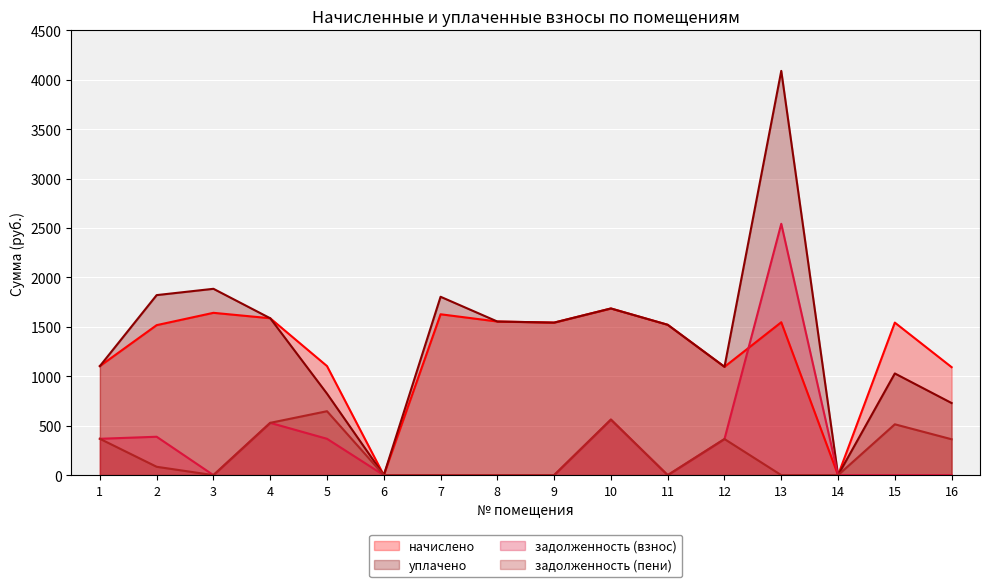

What is the difference between the уплачено values at 8 and 1?

450.9